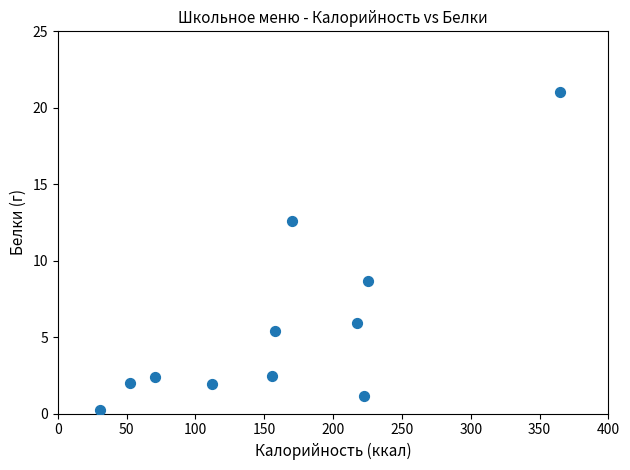

What is the range of Y values (max minus min)?

20.8